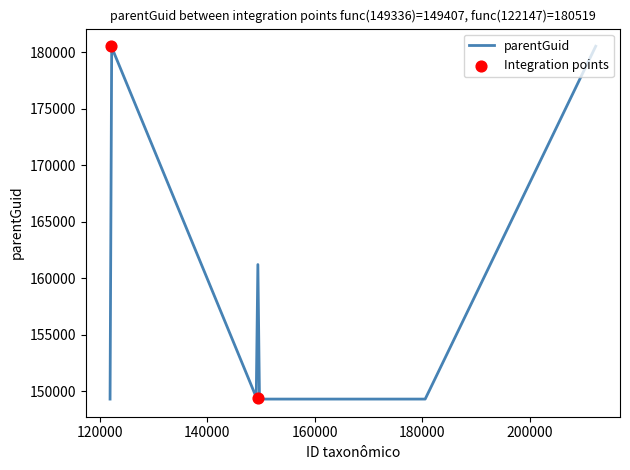

What is the change in value from 149336 to 149407?

-106